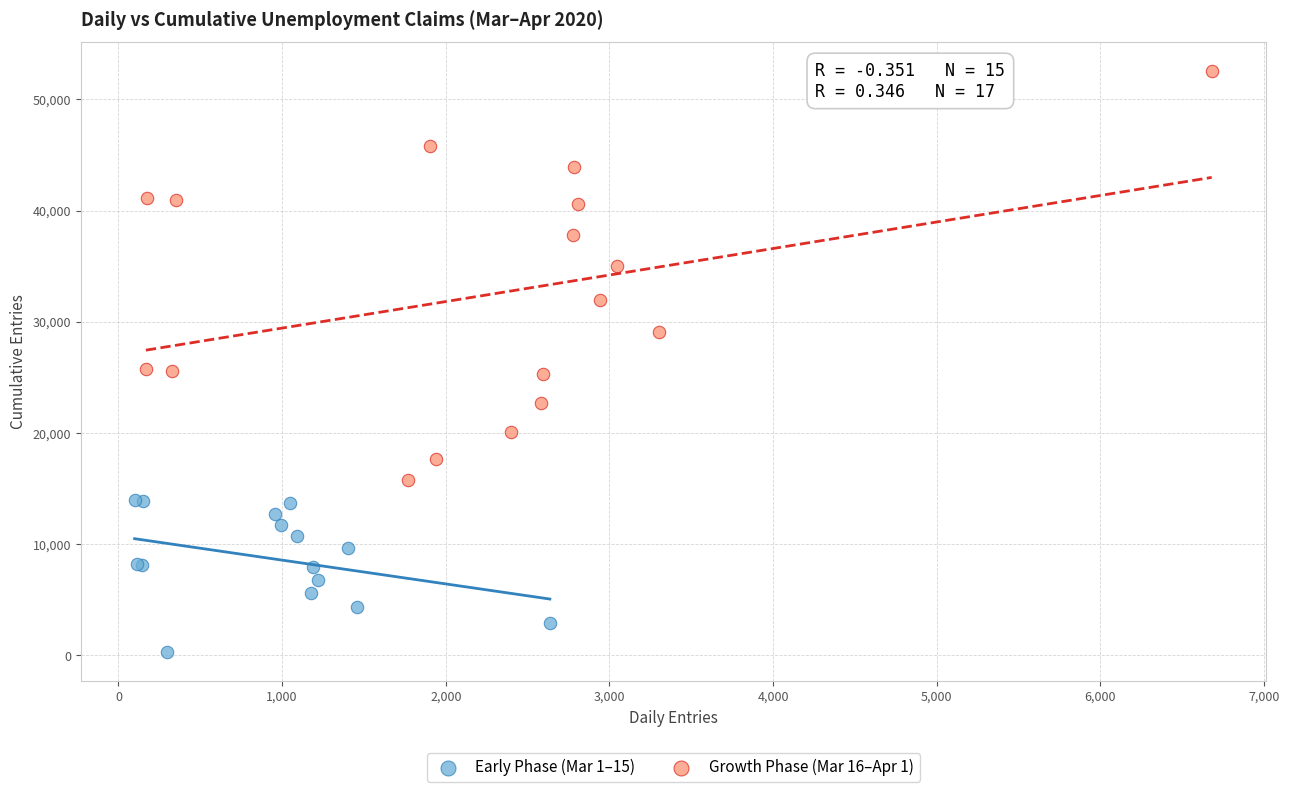

Which series reaches the maximum Y coordinate?

Growth Phase (Mar 16–Apr 1)